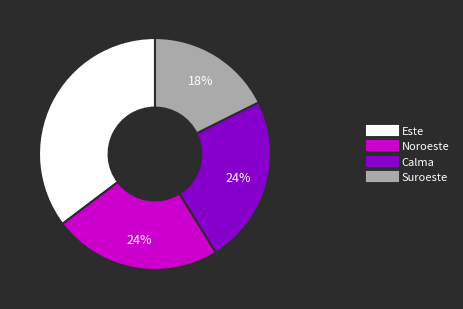

Is there a majority slice in this chart?

No